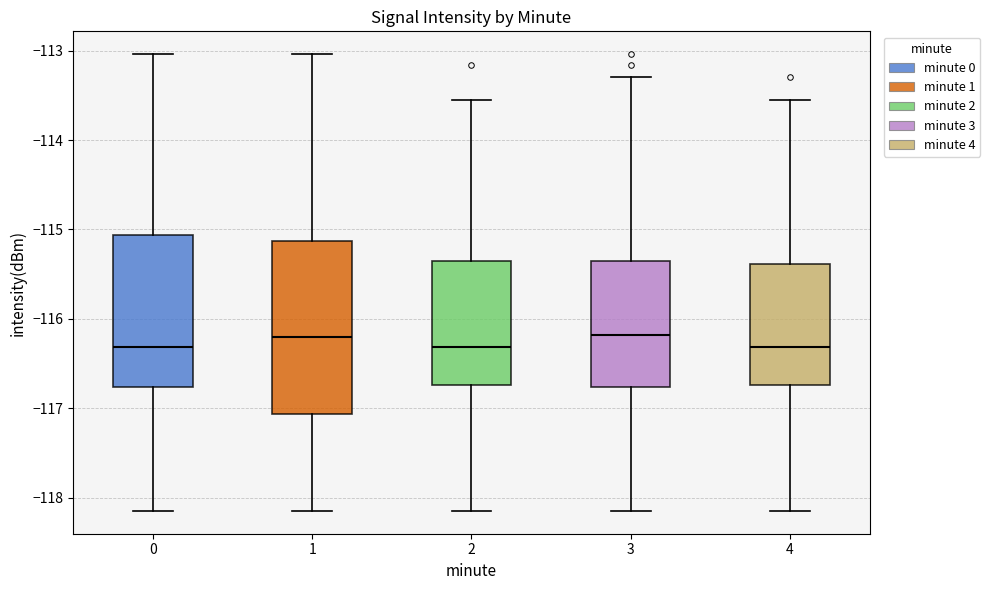

Which box is the tallest, from its lower edge to its upper edge?

1